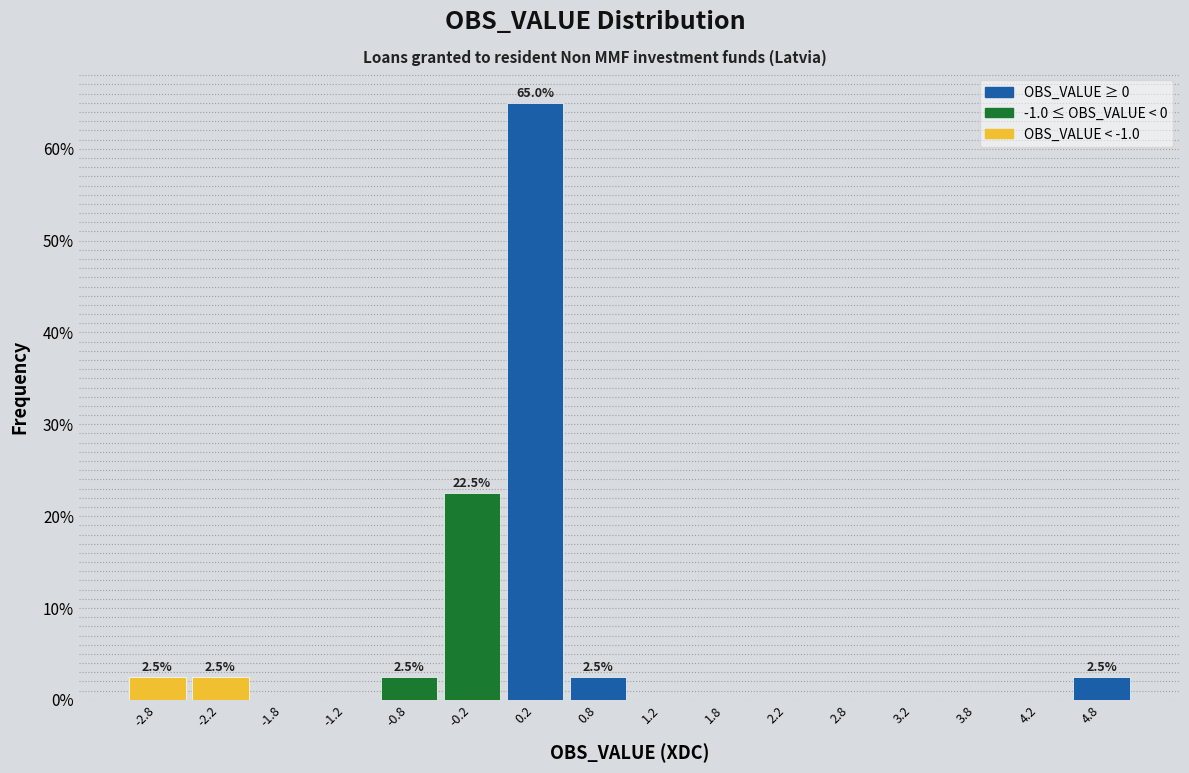

Which range on the x-axis has the tallest bar?

0.0 to 0.5